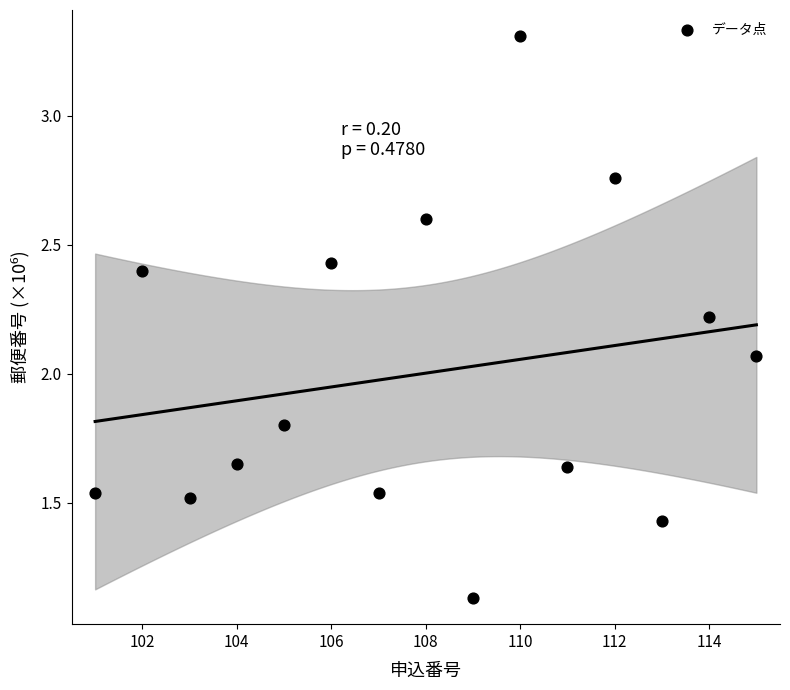

What is the range of X values (max minus min)?

14.0